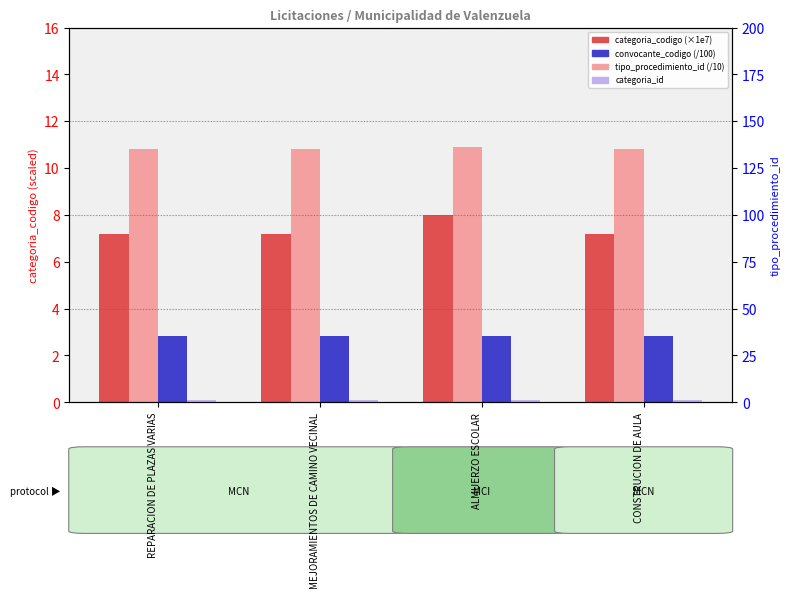

Reading left to right, transcribe all the data shown in this chart.

categoria_codigo (×1e7): REPARACION DE PLAZAS VARIAS=7.2	MEJORAMIENTOS DE CAMINO VECINAL=7.2	ALMUERZO ESCOLAR=8.0	CONSTRUCION DE AULA=7.2
tipo_procedimiento_id (/10): REPARACION DE PLAZAS VARIAS=10.8	MEJORAMIENTOS DE CAMINO VECINAL=10.8	ALMUERZO ESCOLAR=10.9	CONSTRUCION DE AULA=10.8
convocante_codigo (/100): REPARACION DE PLAZAS VARIAS=2.9	MEJORAMIENTOS DE CAMINO VECINAL=2.9	ALMUERZO ESCOLAR=2.9	CONSTRUCION DE AULA=2.9
categoria_id: REPARACION DE PLAZAS VARIAS=0.1	MEJORAMIENTOS DE CAMINO VECINAL=0.1	ALMUERZO ESCOLAR=0.1	CONSTRUCION DE AULA=0.1